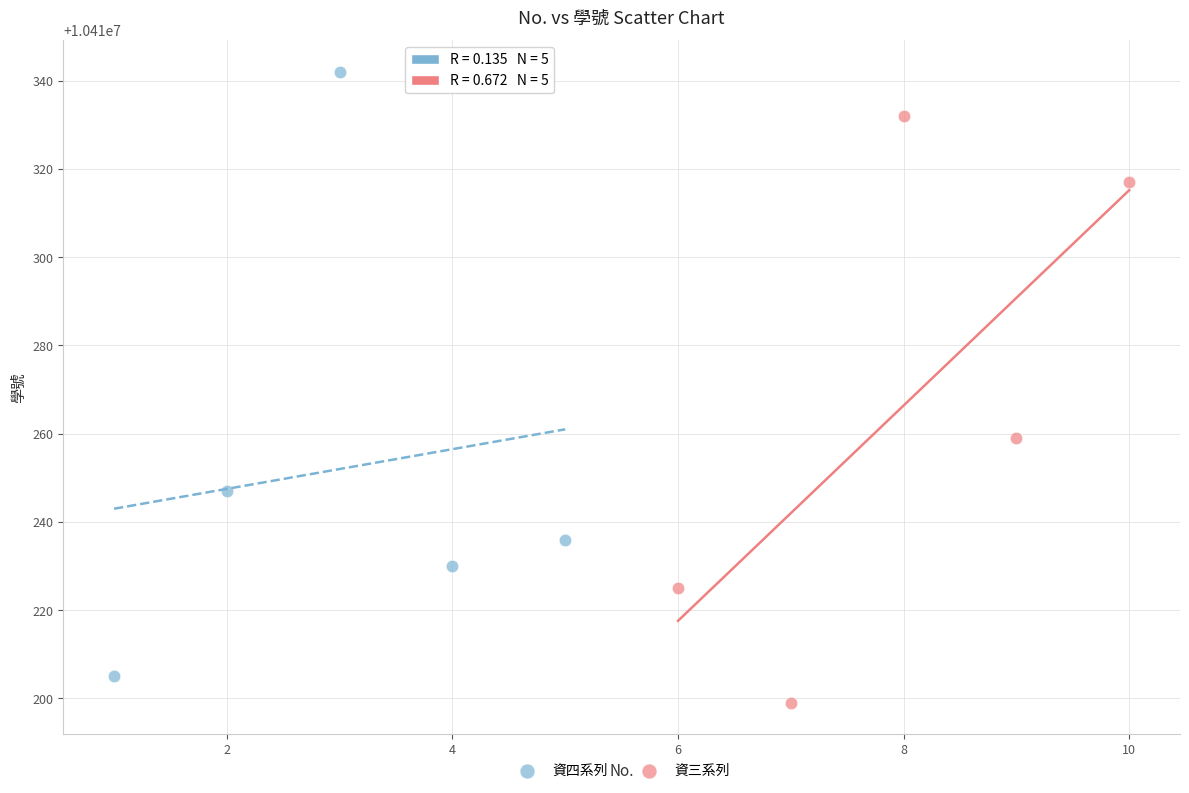

Which series reaches the maximum Y coordinate?

資四系列